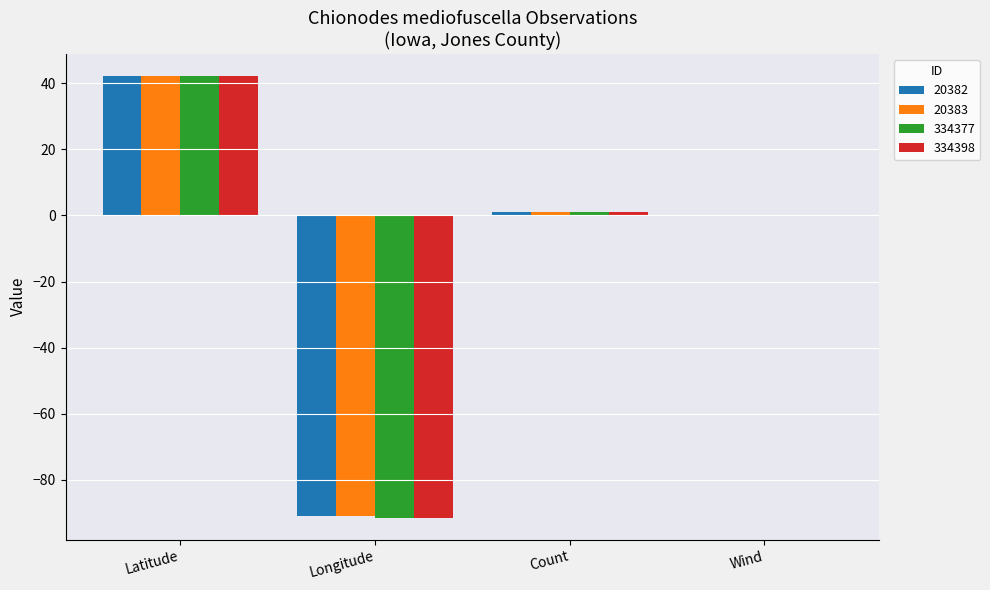

What is the sum of all 20383 values?

-47.8